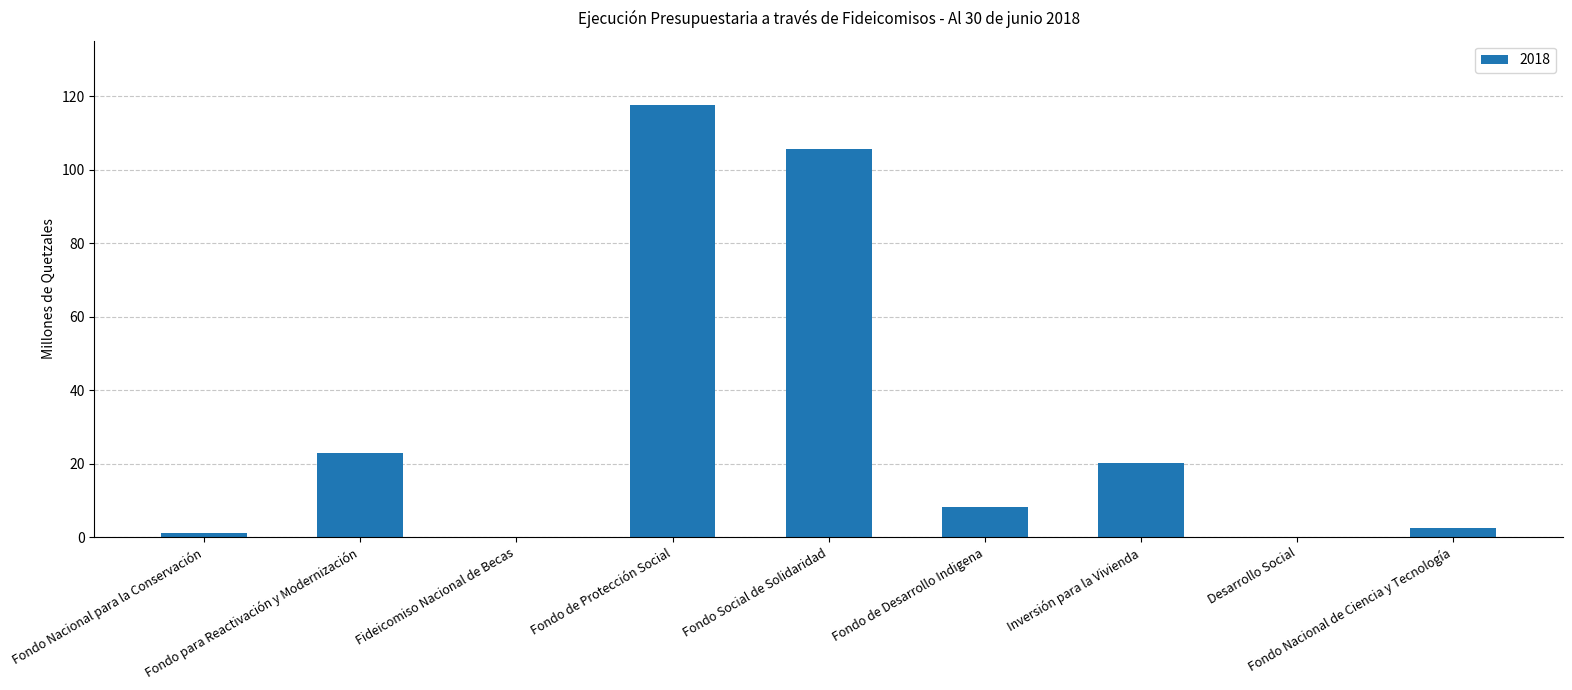

How many data points does each series have?

9